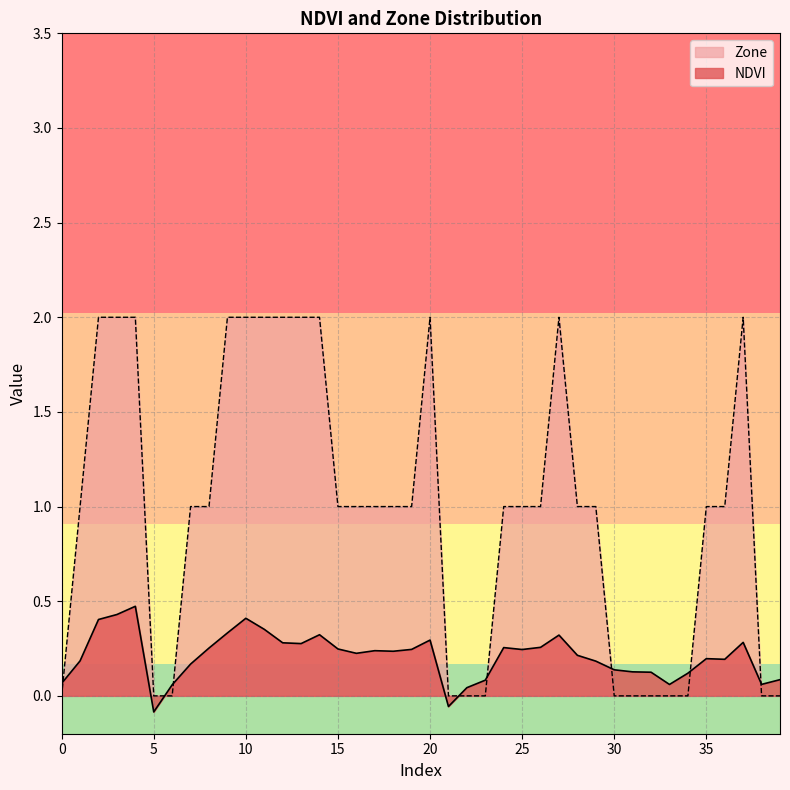

Reading left to right, list all the values displayed in this chart.

NDVI: 0=0.1	1=0.2	2=0.4	3=0.4	4=0.5	5=-0.1	6=0.1	7=0.2	8=0.3	9=0.3	10=0.4	11=0.4	12=0.3	13=0.3	14=0.3	15=0.2	16=0.2	17=0.2	18=0.2	19=0.2	20=0.3	21=-0.1	22=0.0	23=0.1	24=0.3	25=0.2	26=0.3	27=0.3	28=0.2	29=0.2	30=0.1	31=0.1	32=0.1	33=0.1	34=0.1	35=0.2	36=0.2	37=0.3	38=0.1	39=0.1
Zone: 0=0.0	1=1.0	2=2.0	3=2.0	4=2.0	5=0.0	6=0.0	7=1.0	8=1.0	9=2.0	10=2.0	11=2.0	12=2.0	13=2.0	14=2.0	15=1.0	16=1.0	17=1.0	18=1.0	19=1.0	20=2.0	21=0.0	22=0.0	23=0.0	24=1.0	25=1.0	26=1.0	27=2.0	28=1.0	29=1.0	30=0.0	31=0.0	32=0.0	33=0.0	34=0.0	35=1.0	36=1.0	37=2.0	38=0.0	39=0.0